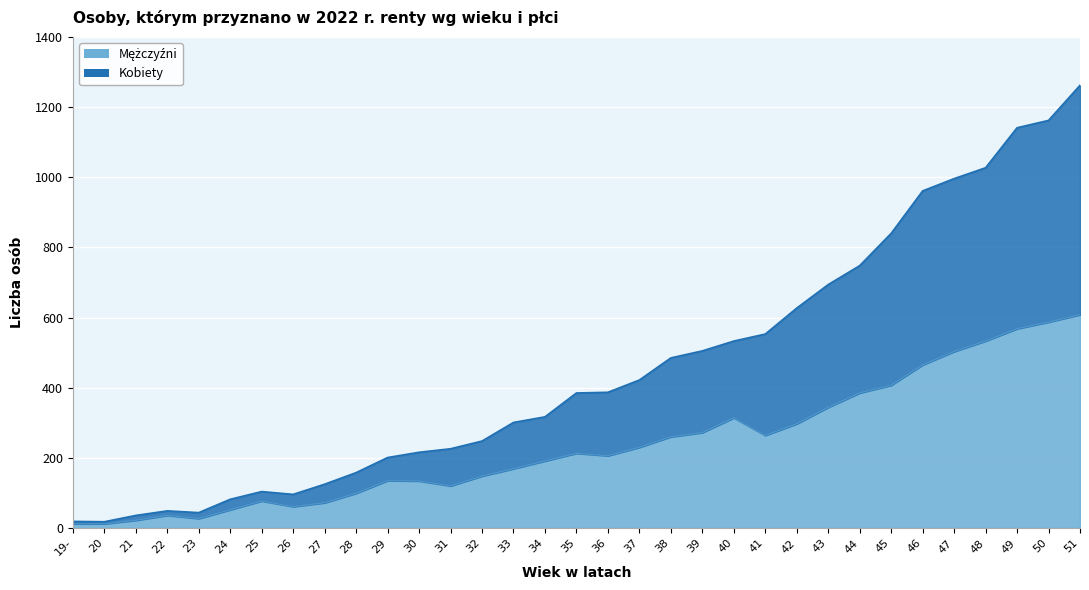

What is the smallest value displayed?

12